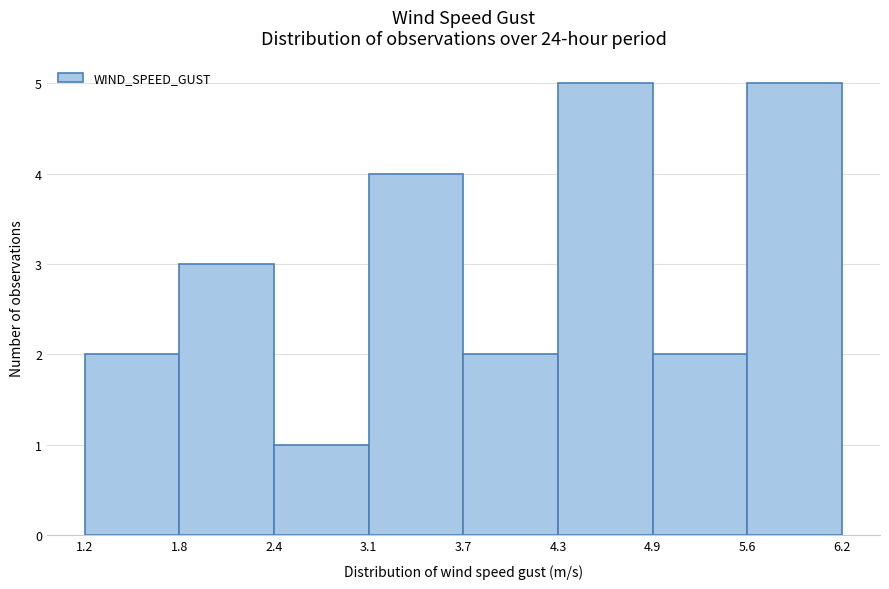

Reading left to right, transcribe this chart: for each bar, give the range it covers on the x-axis and its height. The values are not printed on the chart, so give them approximately, as read against the axis.

1.2 to 1.8: 2
1.8 to 2.4: 3
2.4 to 3.1: 1
3.1 to 3.7: 4
3.7 to 4.3: 2
4.3 to 4.9: 5
4.9 to 5.6: 2
5.6 to 6.2: 5